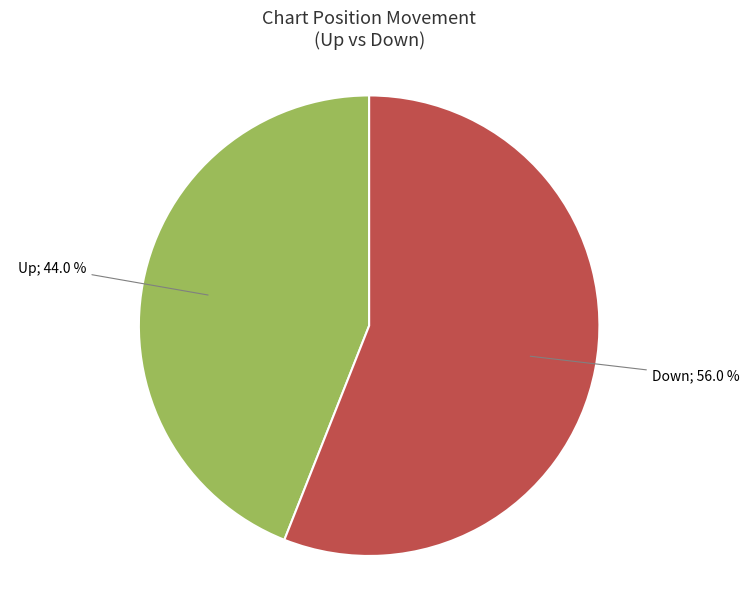

Does any single category account for the majority?

Yes